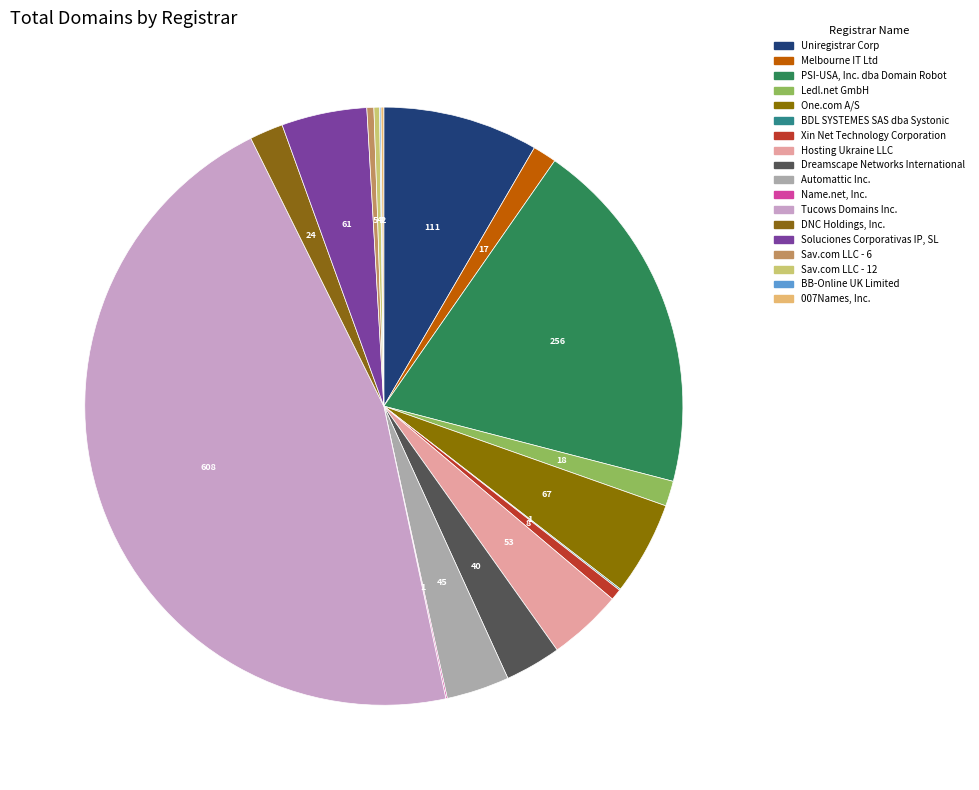

How much of the chart is everything except Dreamscape Networks International?

97.0%